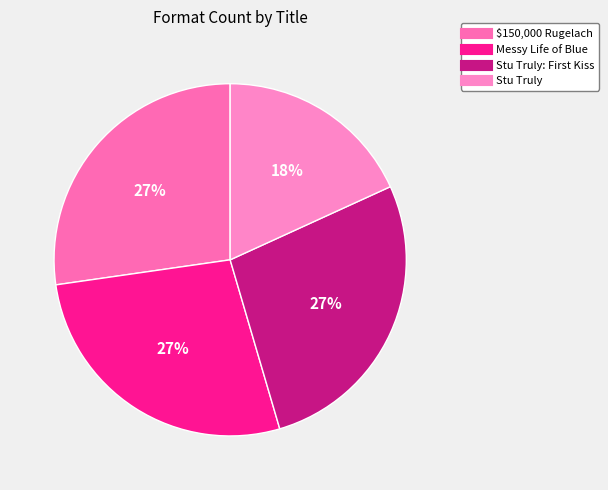

How many segments does this pie chart have?

4